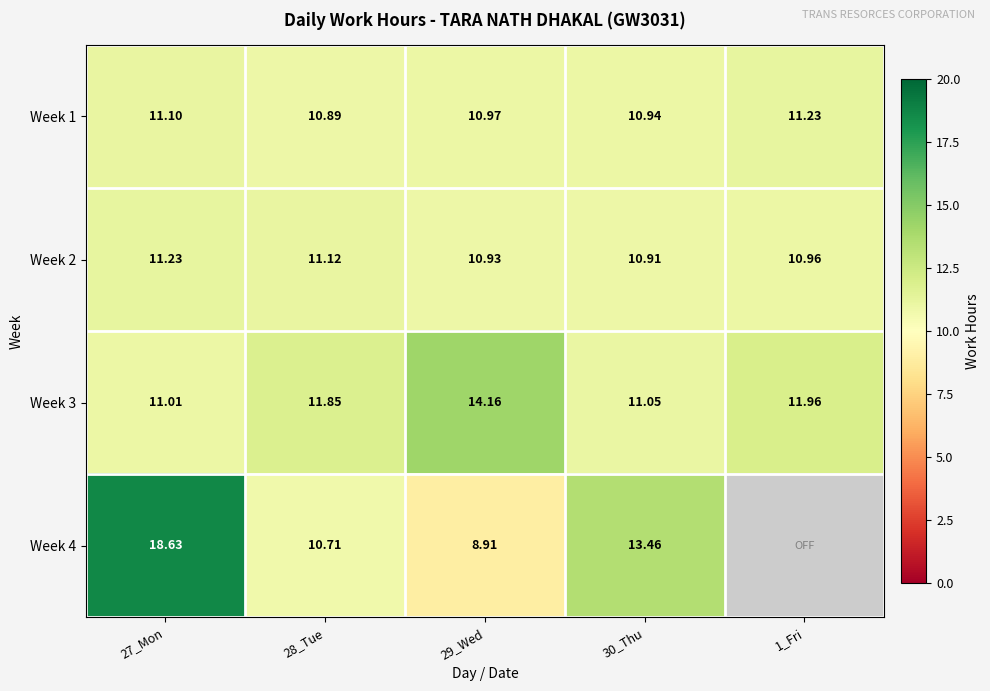

How many Week 2 values are between 10 and 11?

3